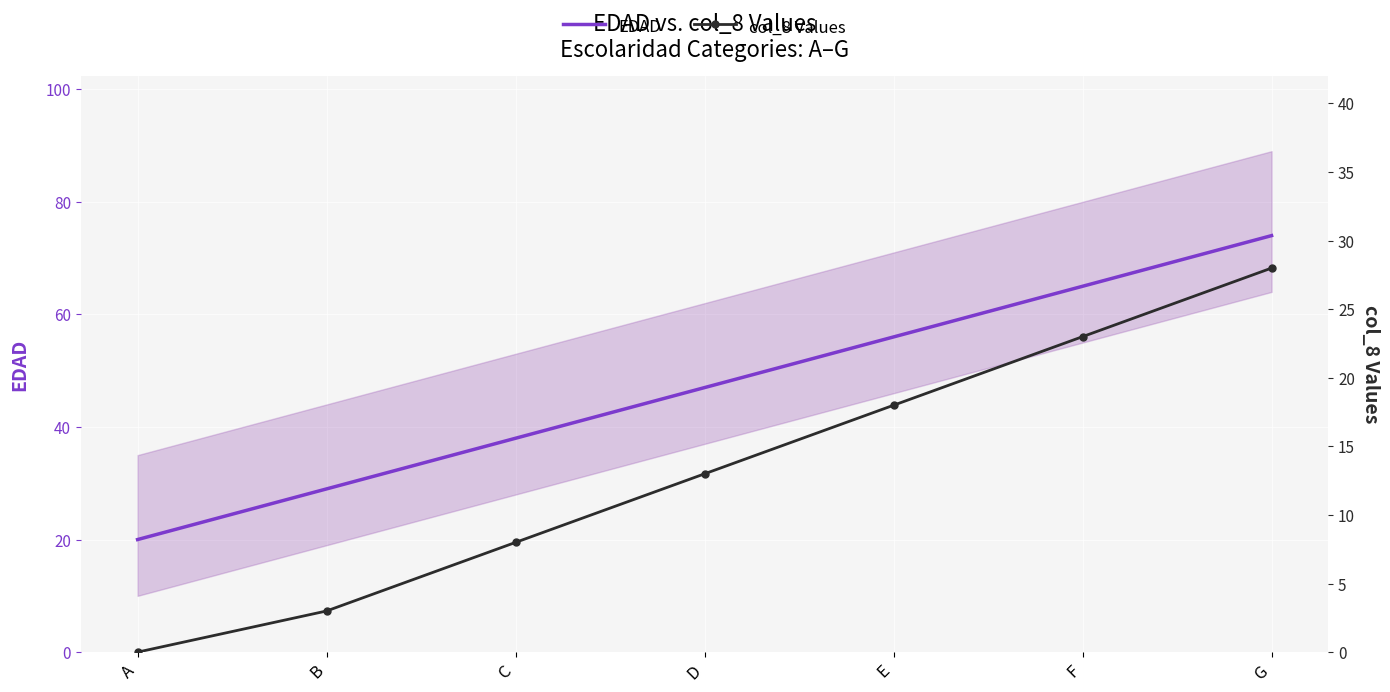

Is this an area chart (filled region under the line)?

No